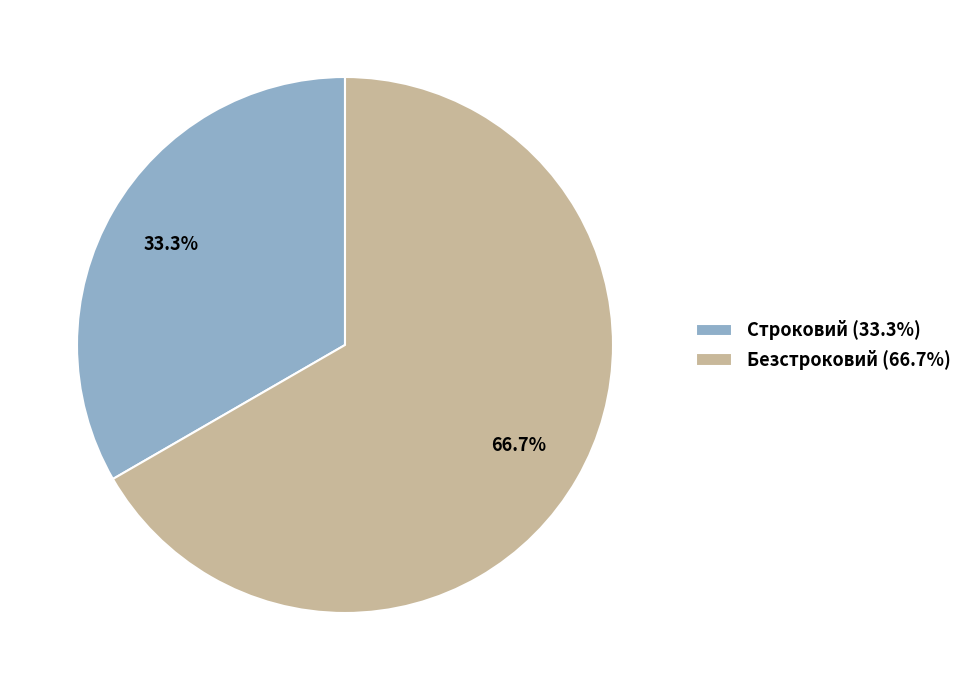

Combined, what portion of the pie is Строковий and Безстроковий?

100.0%